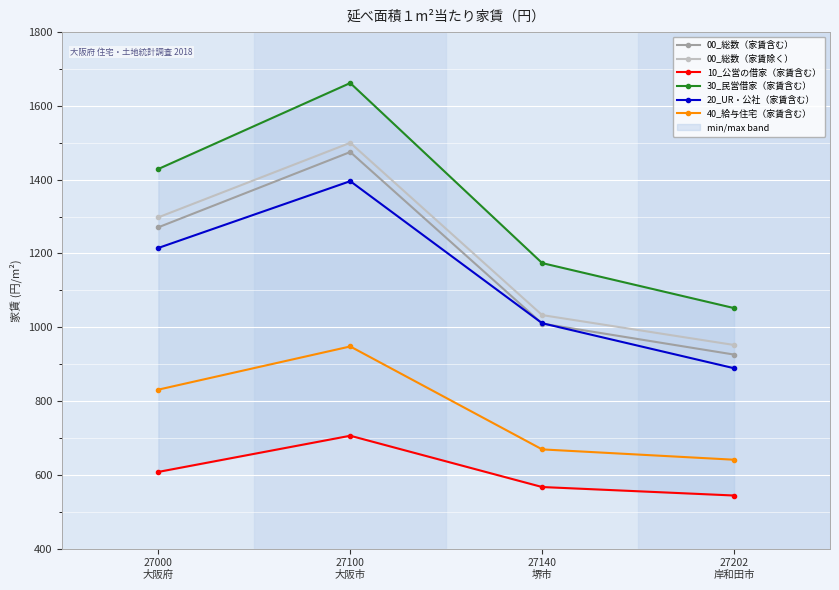

How many values in the 30_民営借家（家賃含む） series exceed 1429?

1